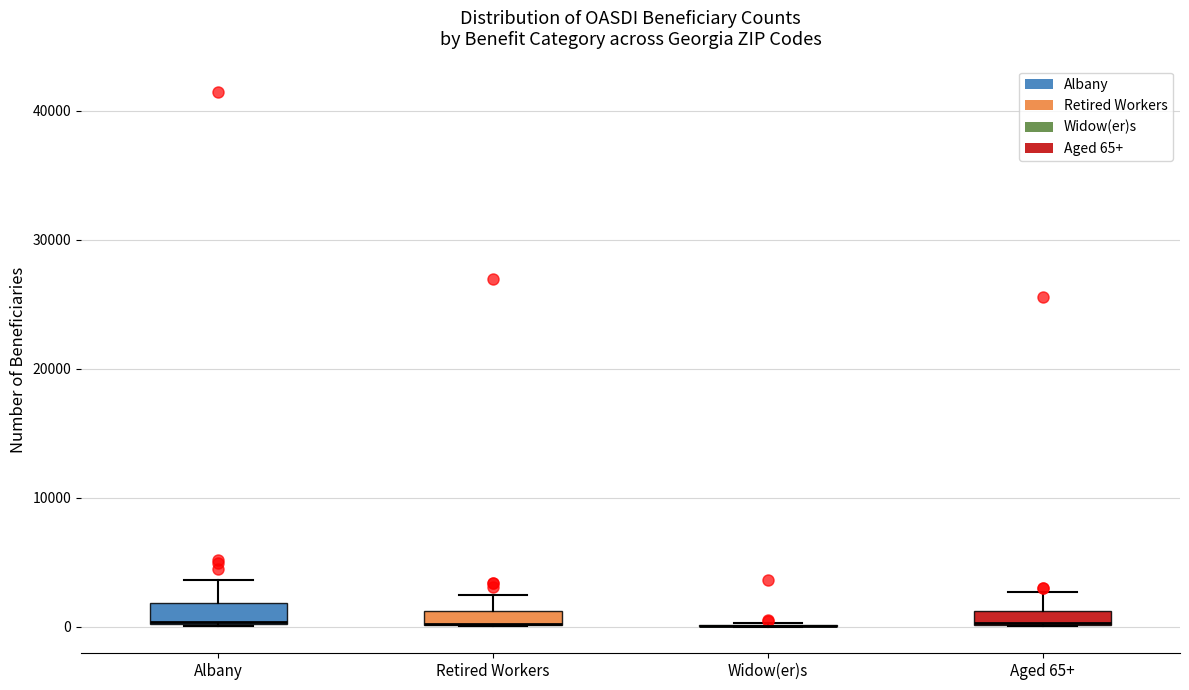

Where does the upper whisker of the box for Albany end on the y-axis? The values are not printed on the chart, so give them approximately, as read against the axis.

4000